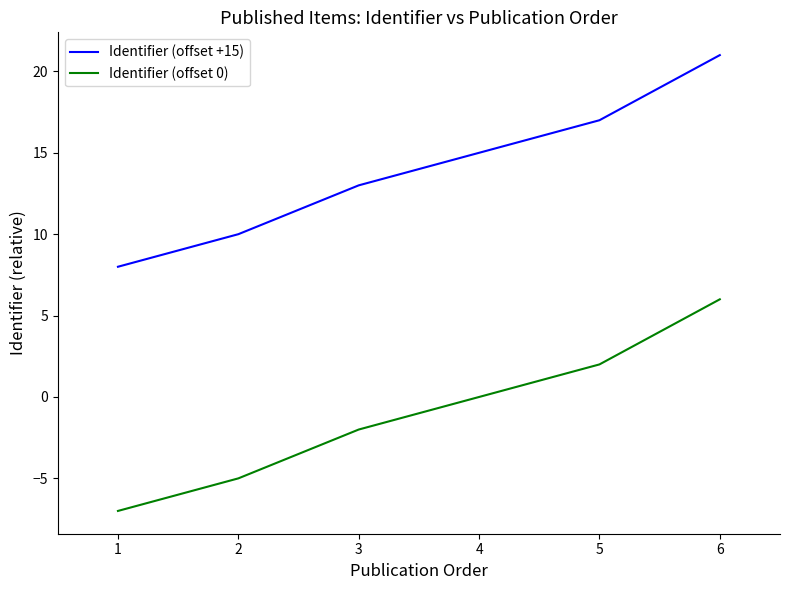

What is the lowest value of the Identifier (offset 0) series?

-7